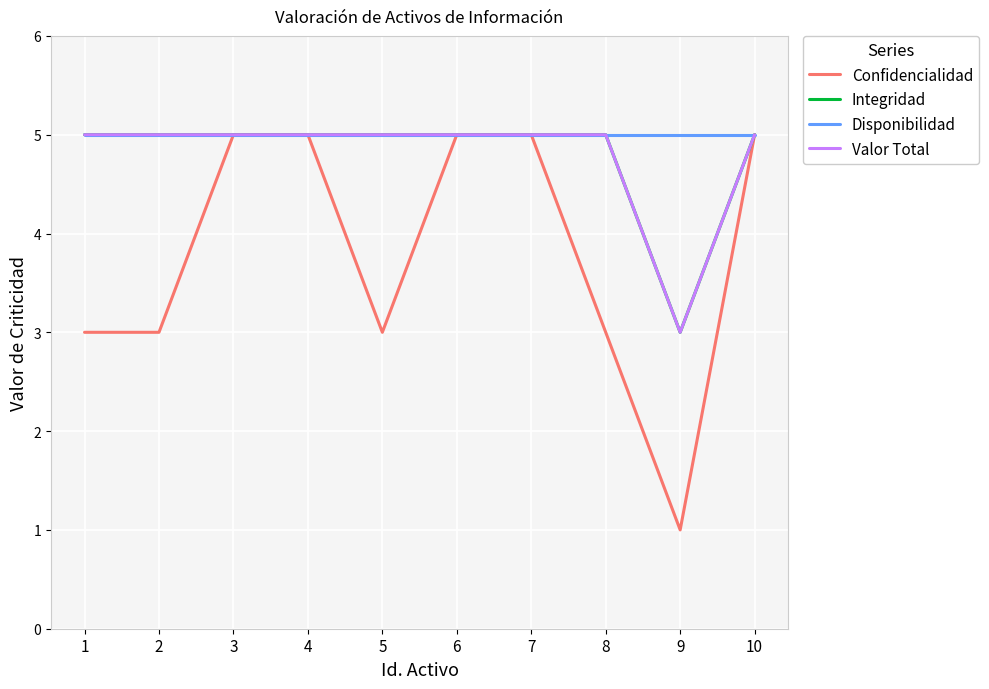

Is this an area chart (filled region under the line)?

No